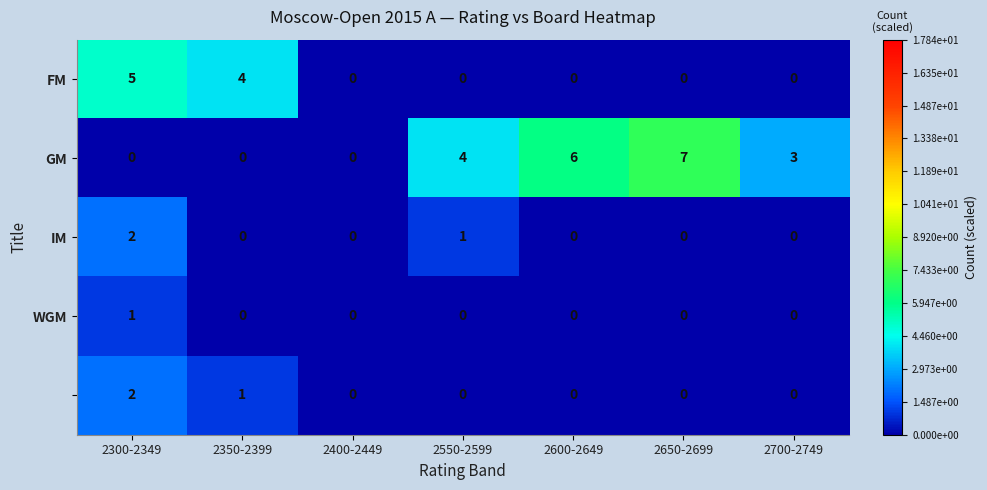

At which category does the chart reach its peak across all series?

2650-2699